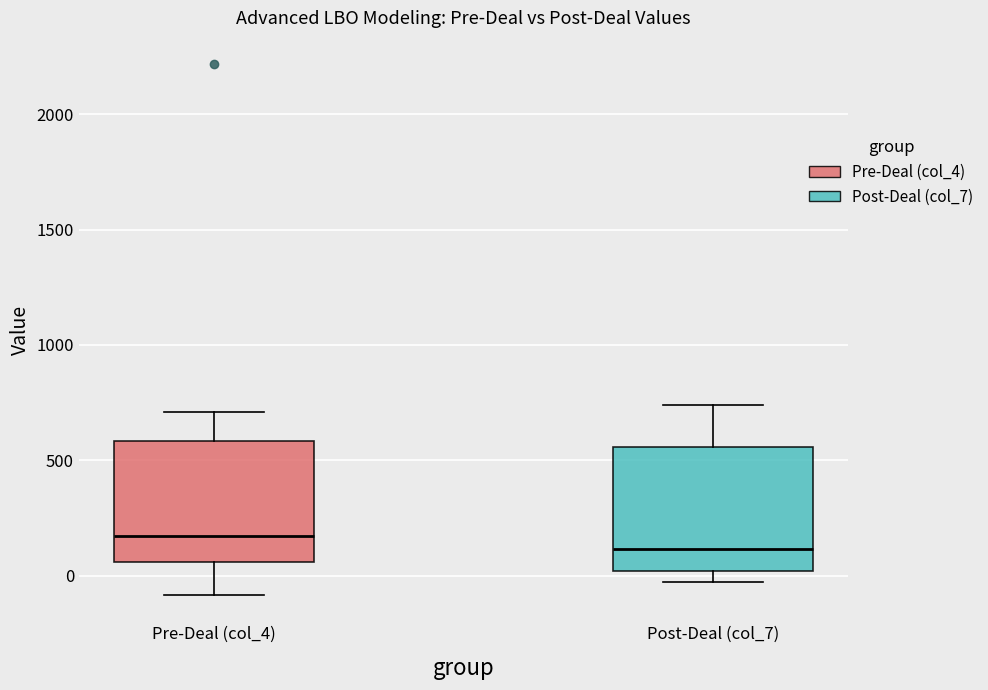

Where is the lower edge of the box for Post-Deal (col_7) on the y-axis? The values are not printed on the chart, so give them approximately, as read against the axis.

0